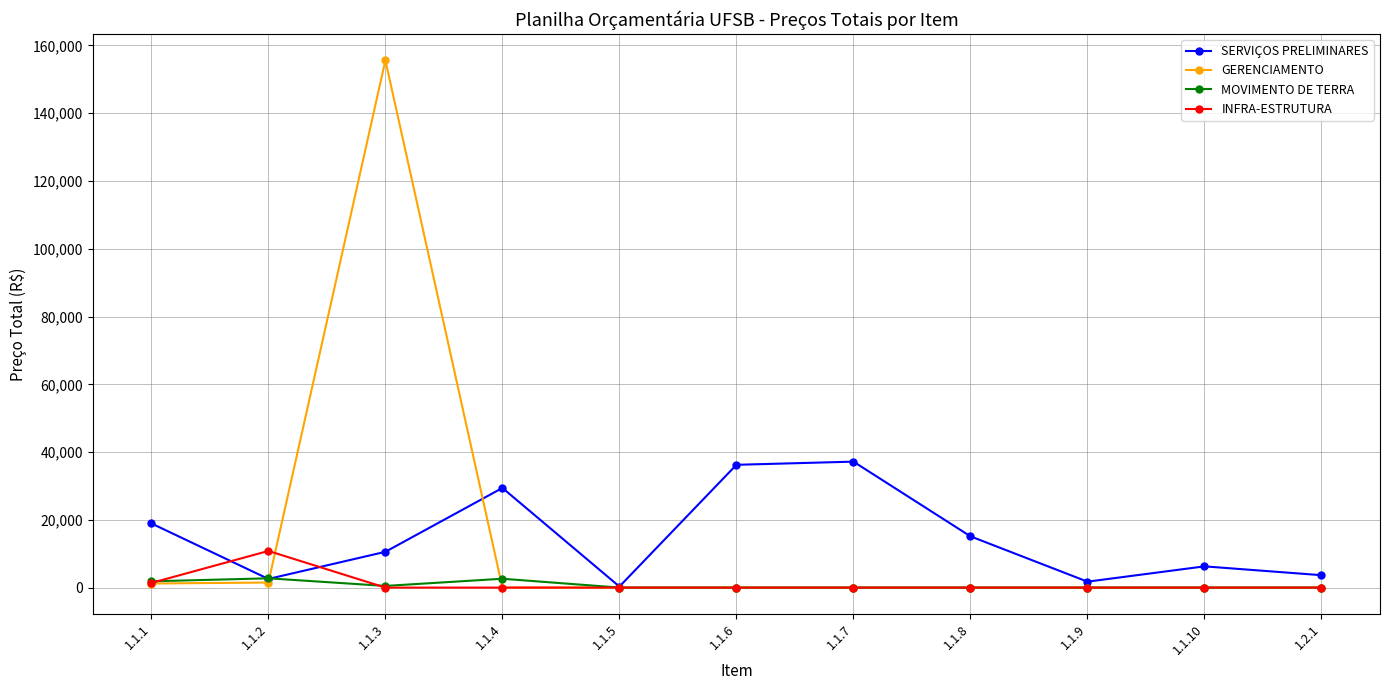

What is the label of the 6th point from the right?

1.1.6